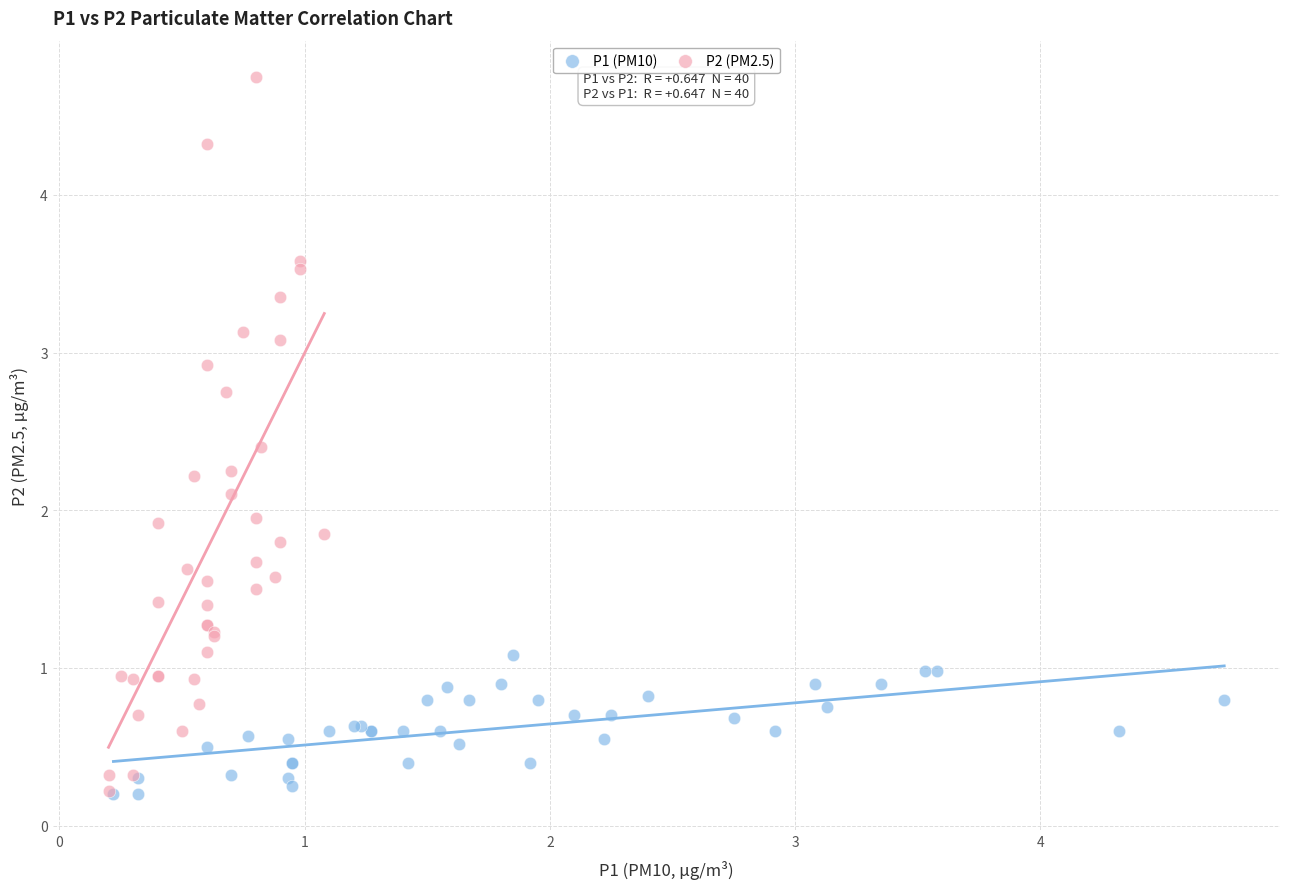

What are all the series names shown in the legend?

P1 (PM10), P2 (PM2.5)